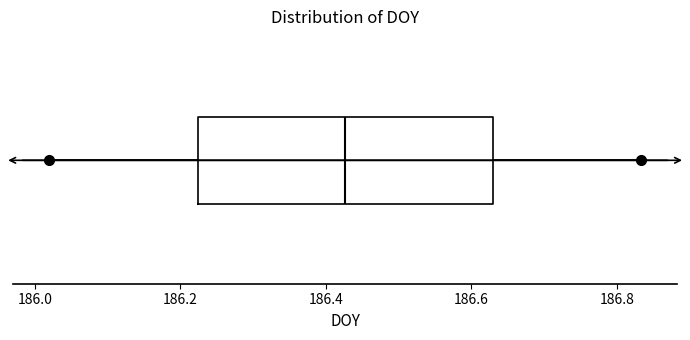

Transcribe this box plot: give where the median line is, the range the box spans, and where the two whiskers end, as read against the x-axis. The values are not printed on the chart, so give them approximately, as read against the axis.

median 186.42, box 186.22 to 186.62, whiskers 186.02 to 186.84